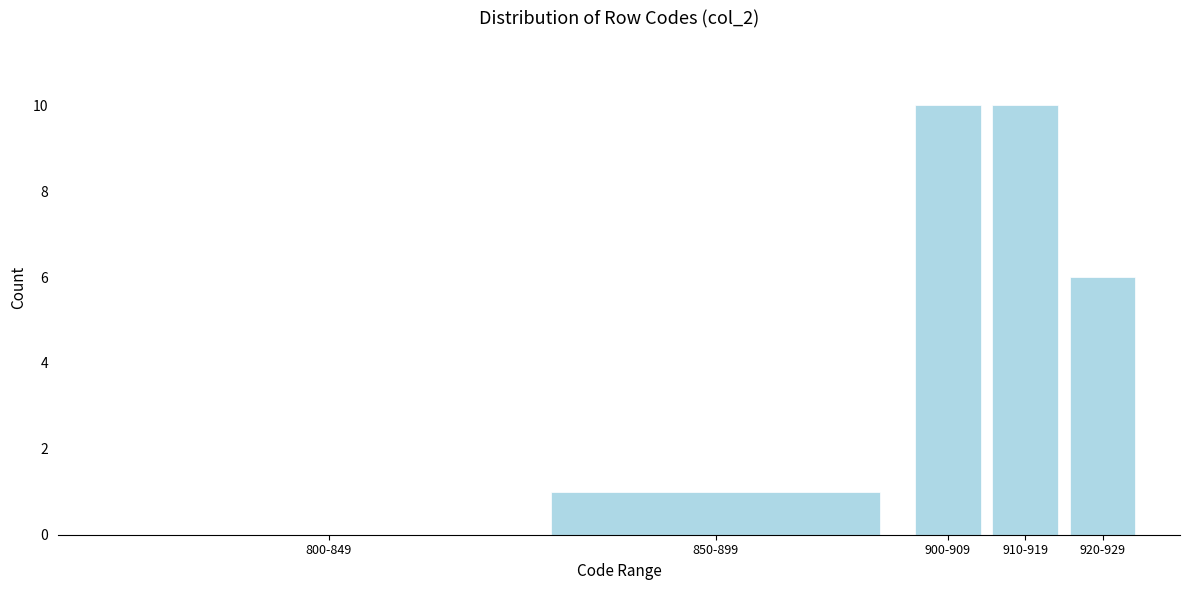

Reading left to right, extract all data points from this chart.

800-849=0	850-899=1	900-909=10	910-919=10	920-929=6